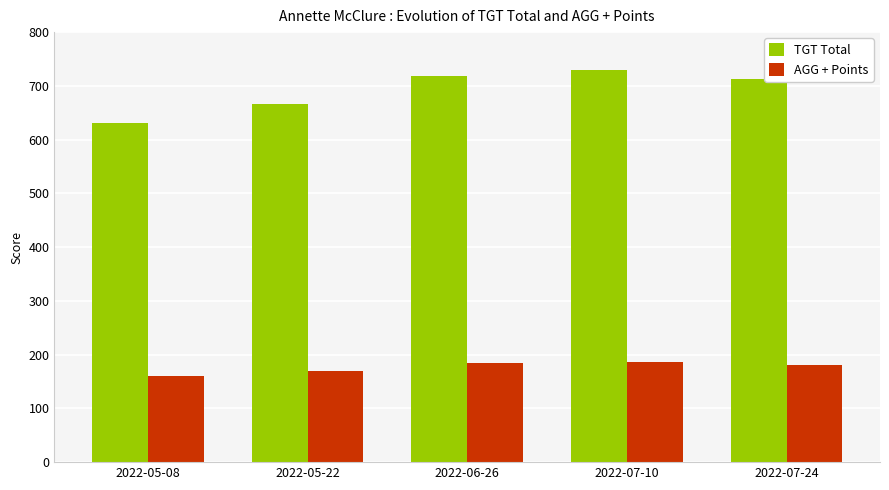

The AGG + Points series shows 169.8 at 2022-05-22. True or false?

True